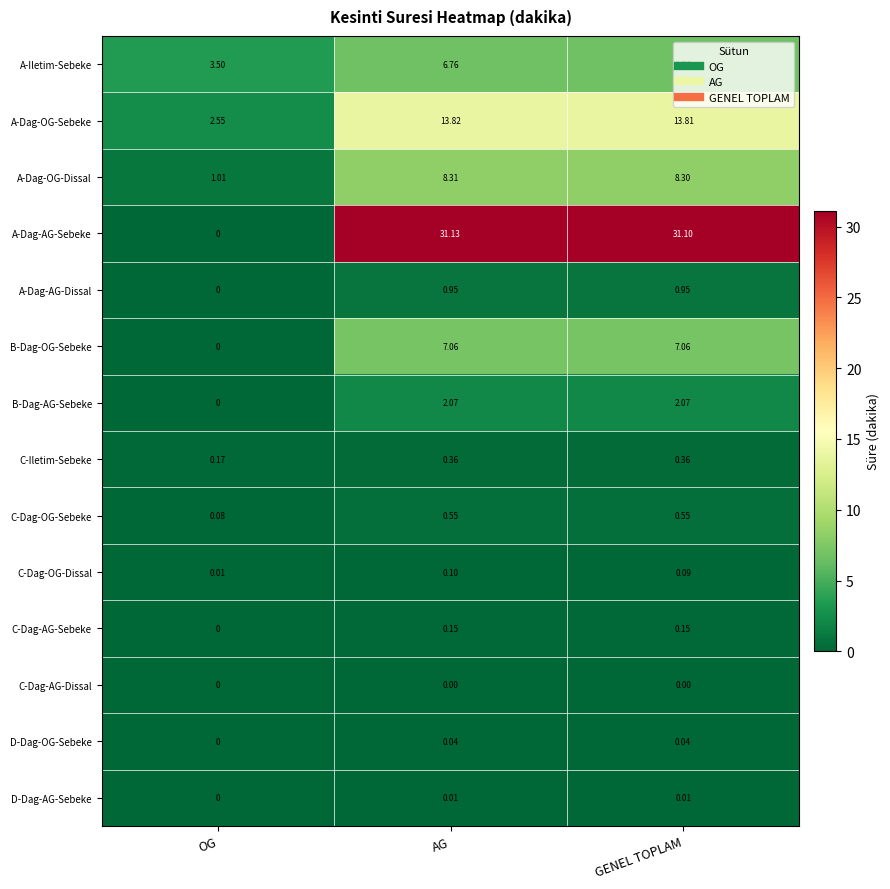

What is the maximum value shown in the chart?

31.1